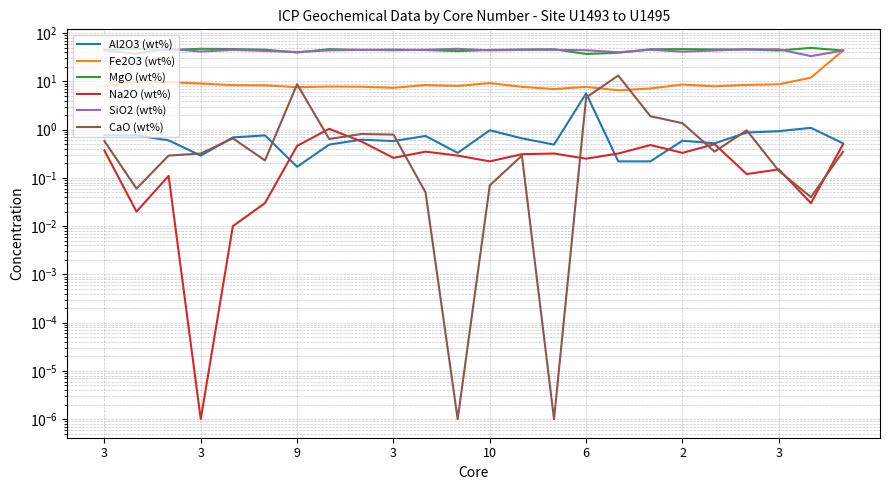

List the labels in order of CaO (wt%) value, smallest first.

11, 14, 22, 10, 3, 12, 21, 6, 9, 13, 3, 19, 23, 3, 3, 10, 9, 8, 20, 18, 17, 15, 2, 16